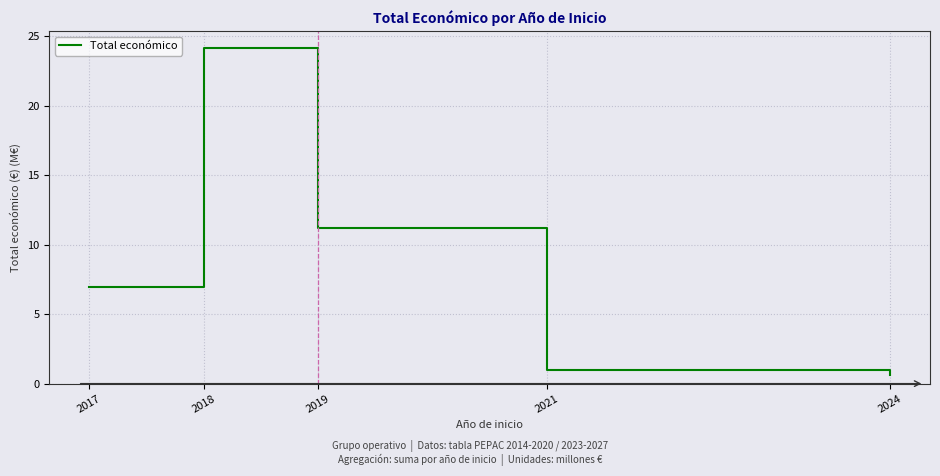

At which label does the data first exceed 6?

2017